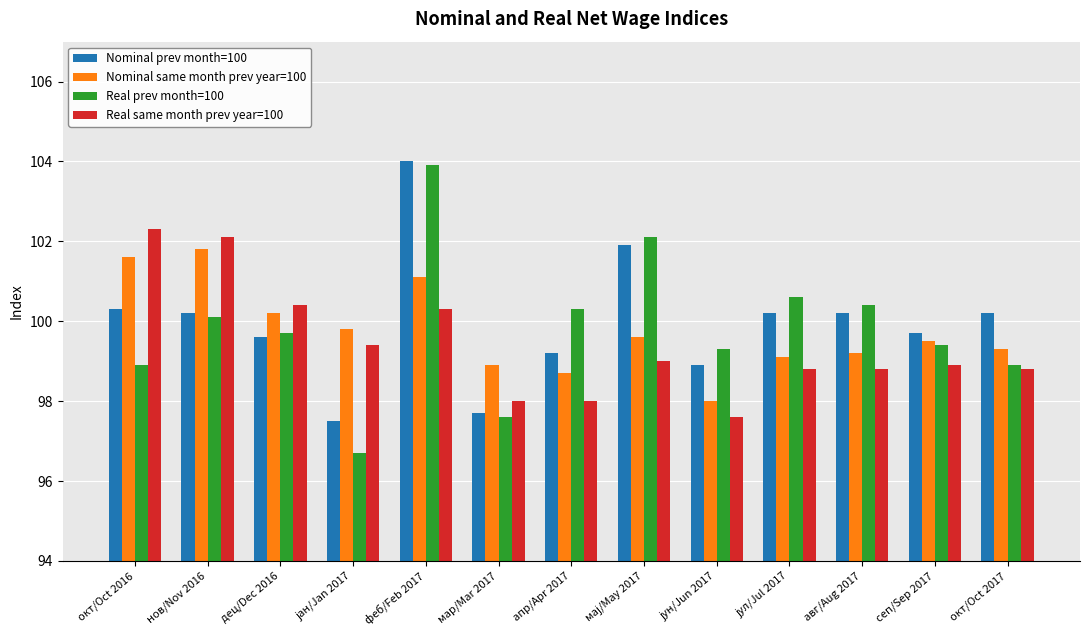

Is it true that Nominal prev month=100 equals 151.0 at нов/Nov 2016?

False